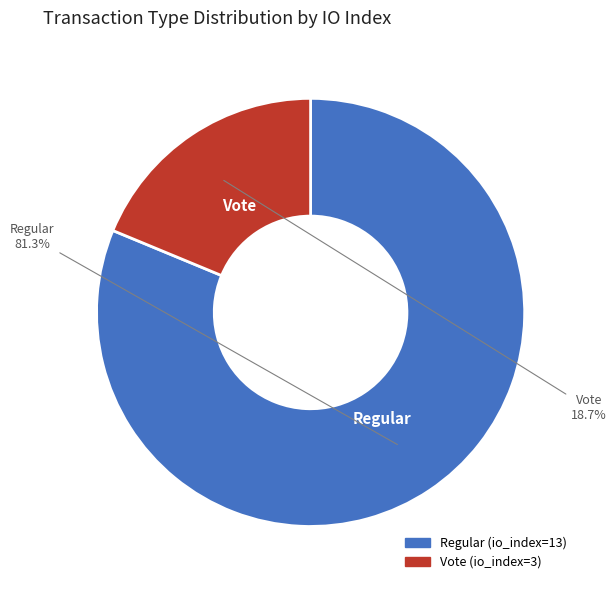

To the nearest percent, what is the average slice percentage?

50%